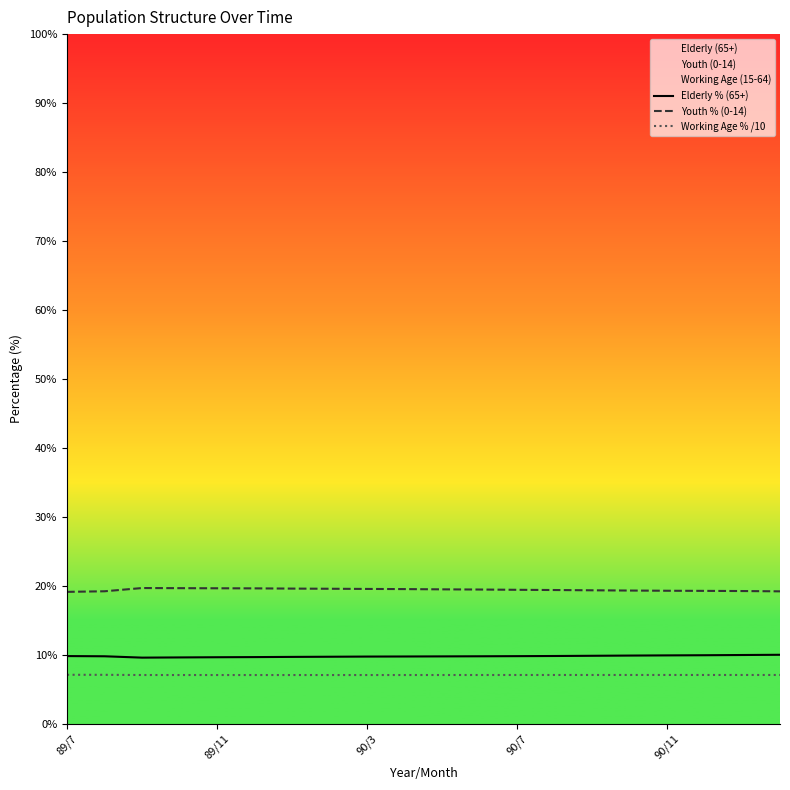

What is the minimum value shown in the chart?

7.1